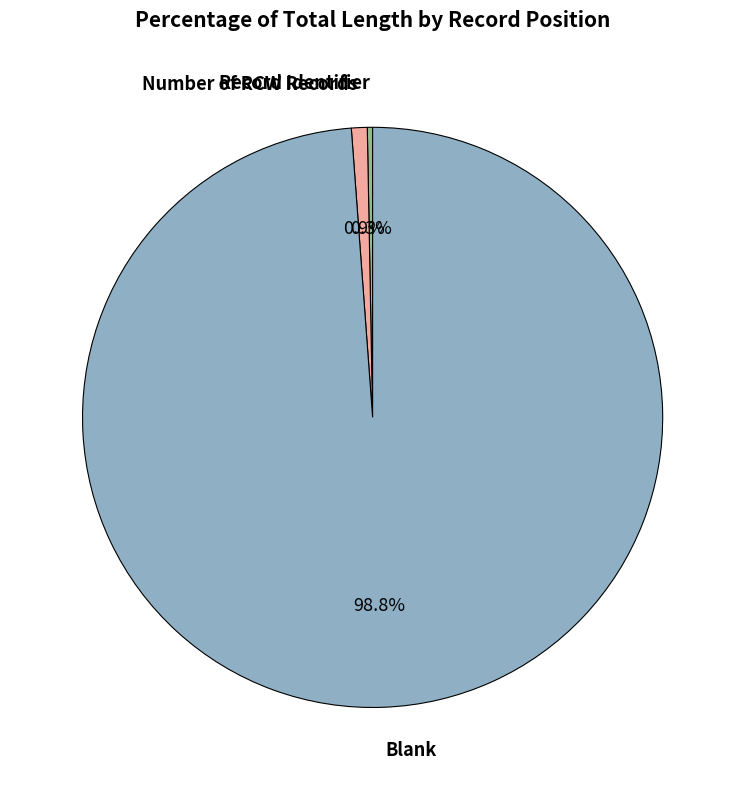

What is the smallest slice in the pie chart?

Record Identifier